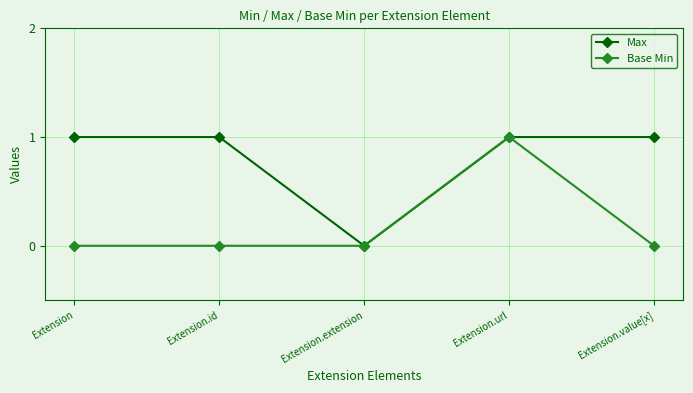

True or false: Base Min has more than 0 points higher than both neighbors.

True